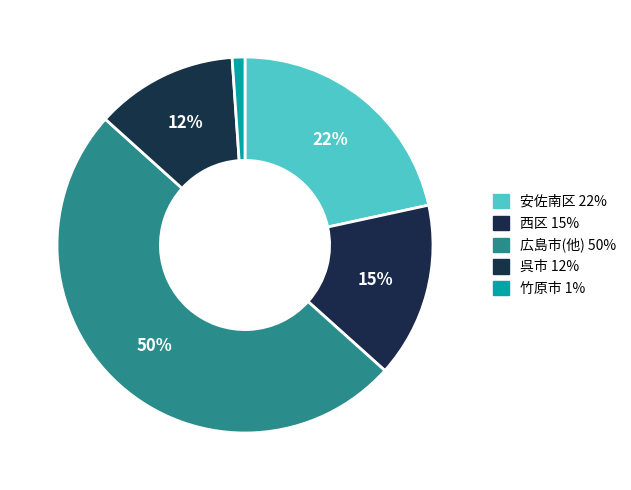

Count the number of slices in the pie.

5